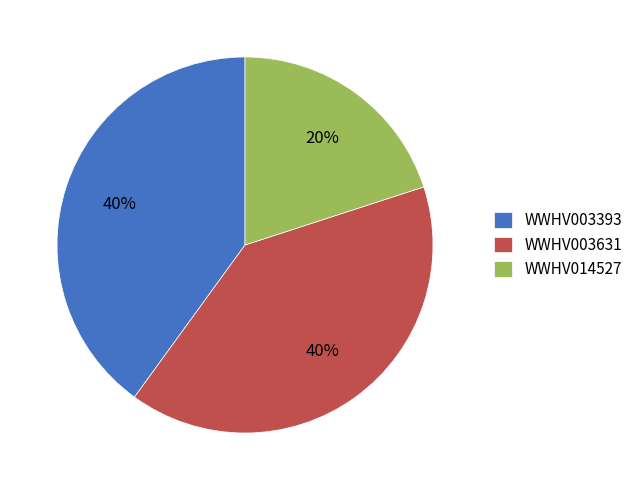

Which category has the smallest portion of the pie?

WWHV014527